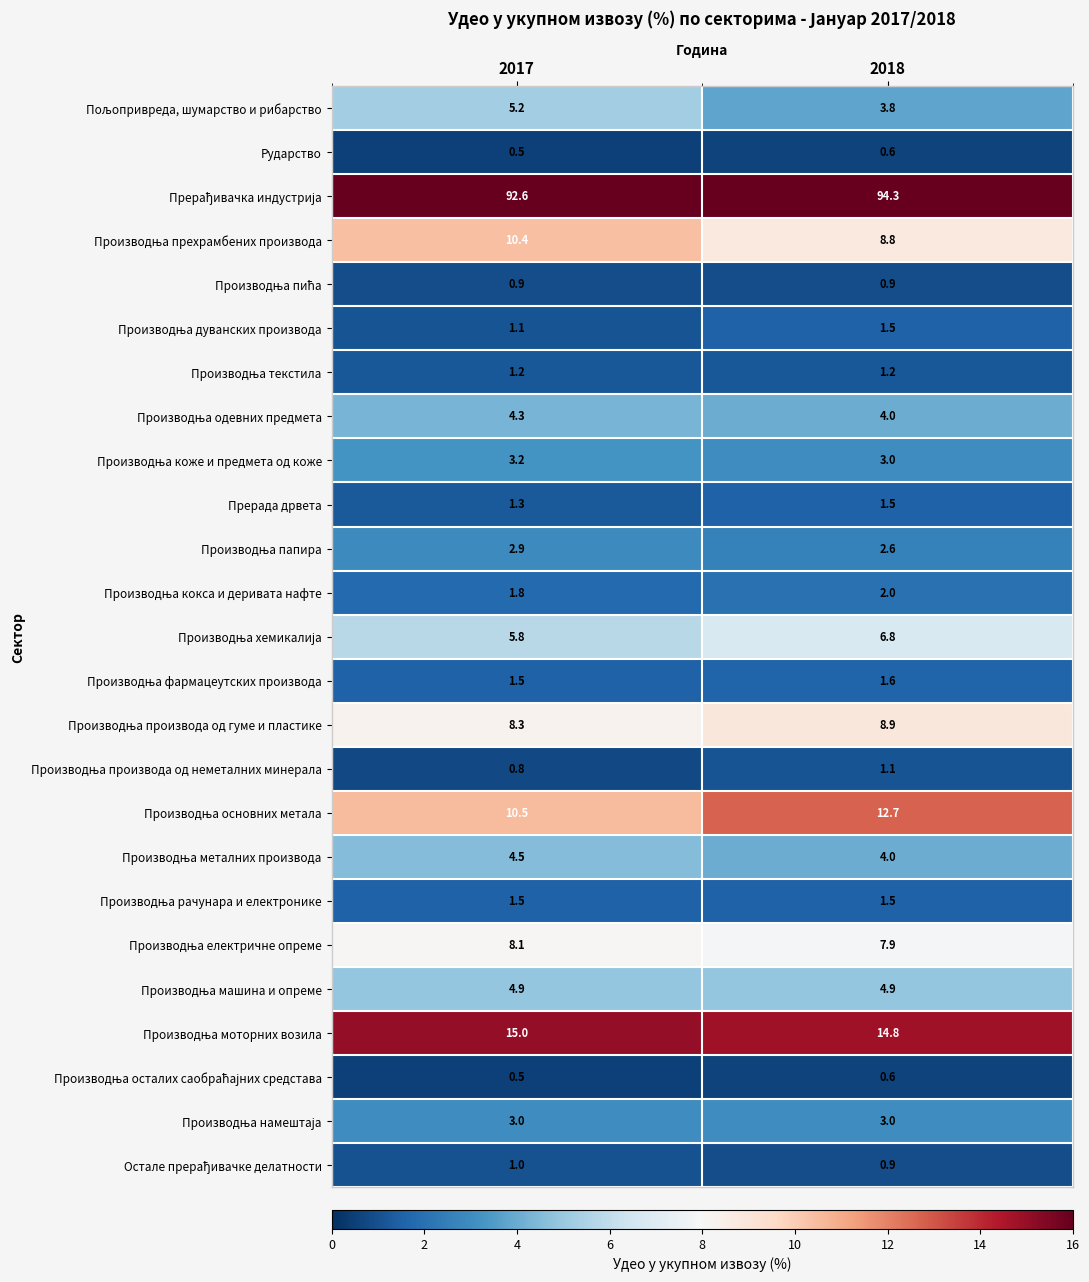

The Рударство series shows 0.5 at 2017. True or false?

True